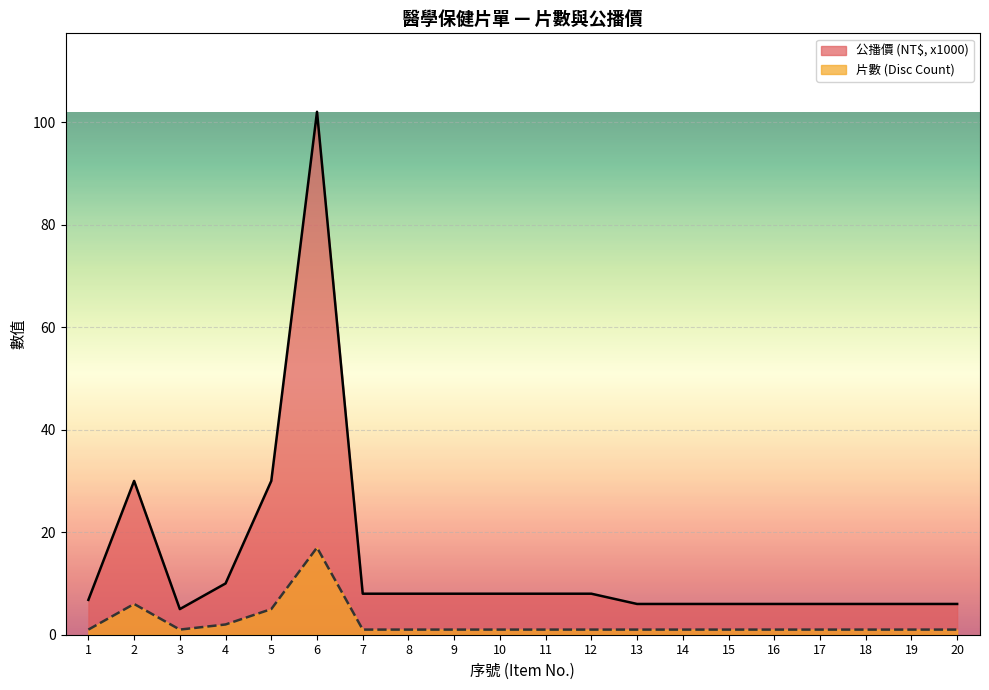

Which category has the highest value in the 片數 (Disc Count) series?

6